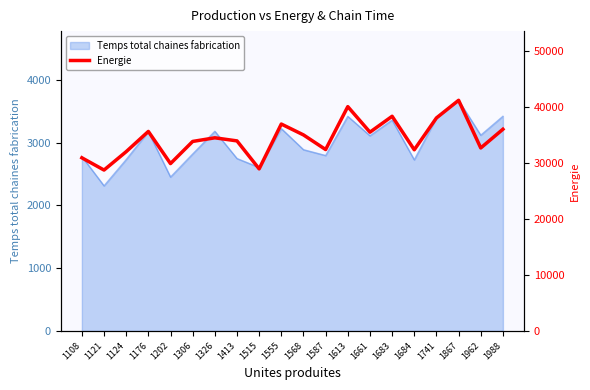

At which label does Temps total chaines fabrication reach its minimum?

1121